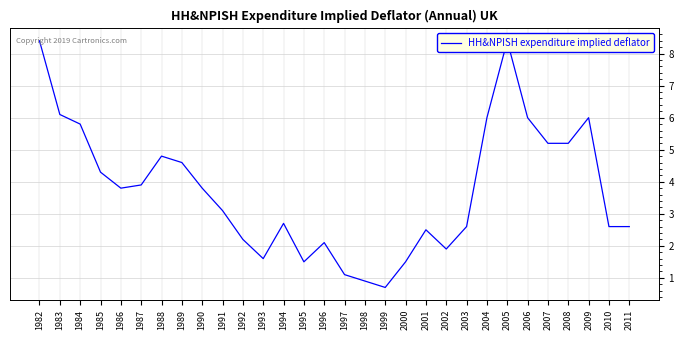

At which category does the chart reach its minimum across all series?

1999